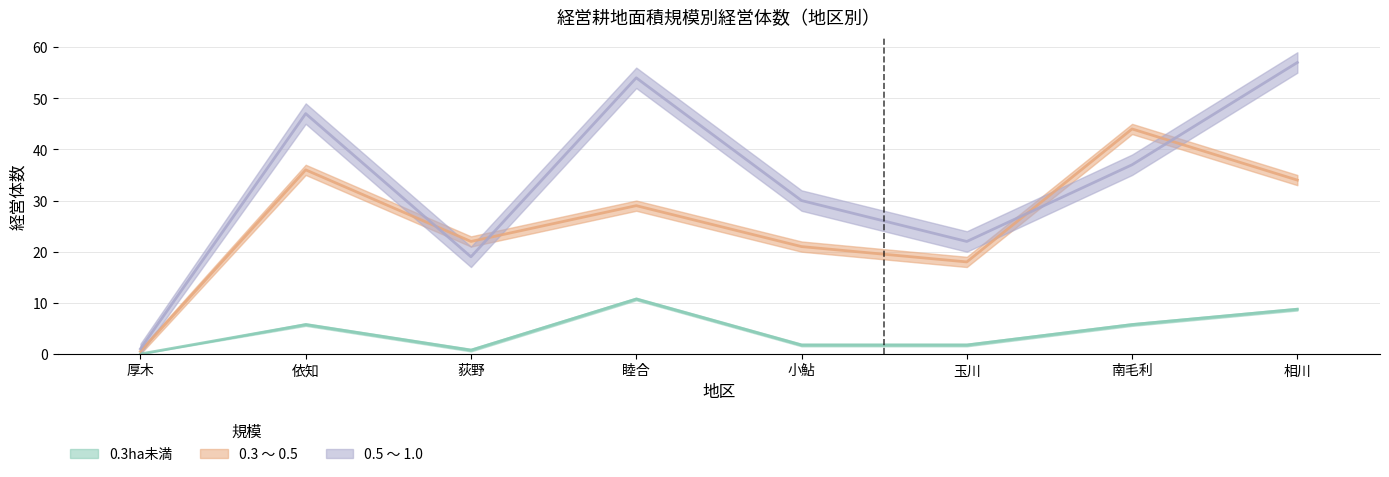

Does the chart have visible grid lines?

Yes